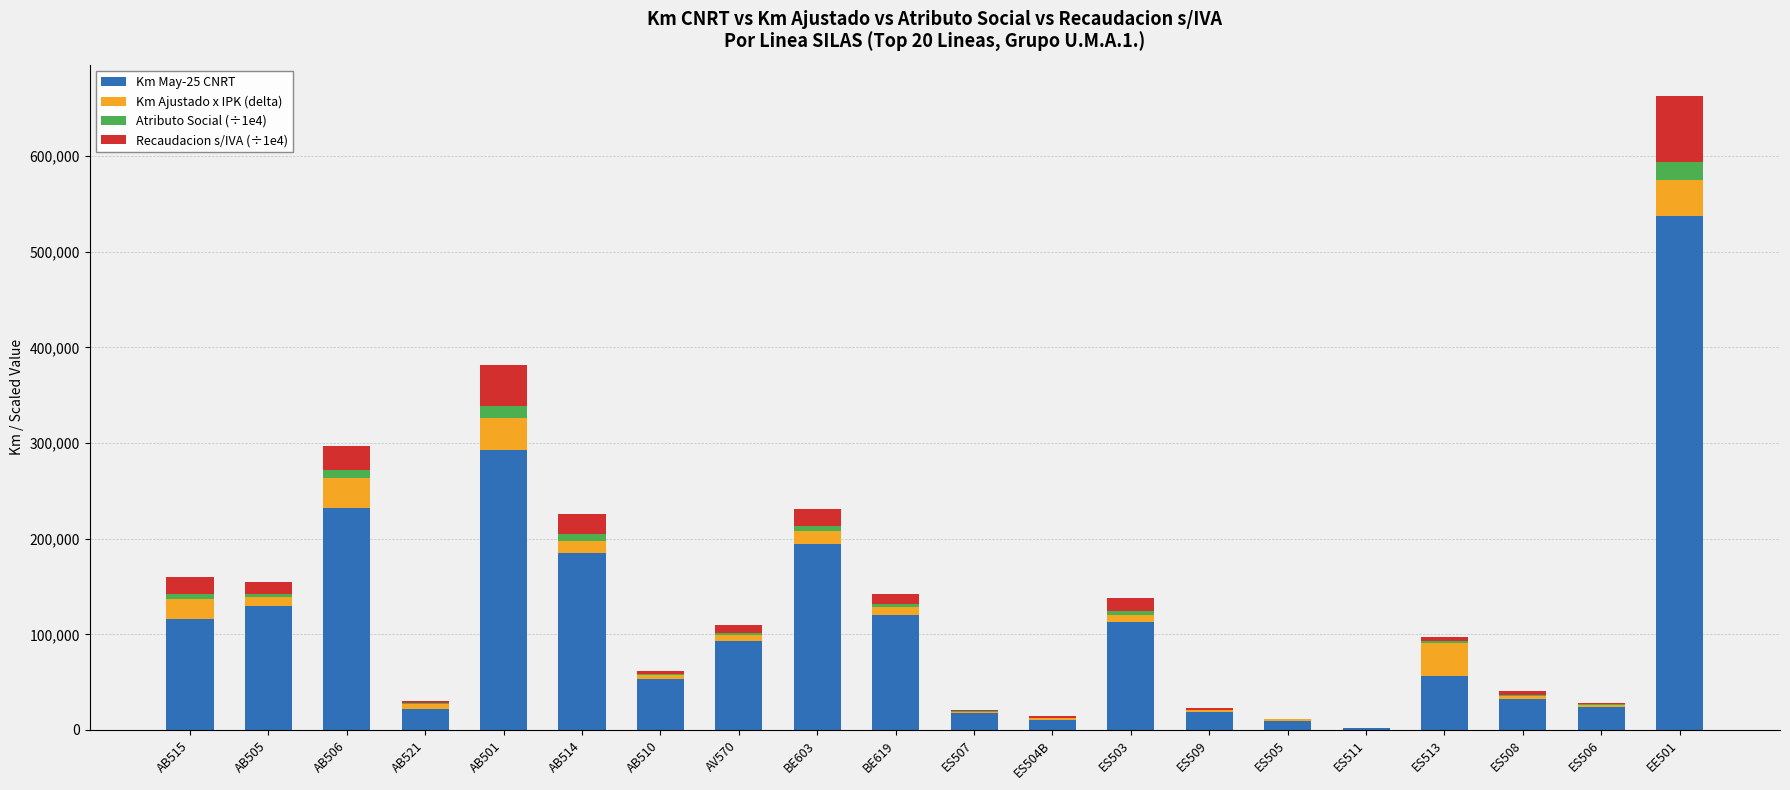

At which category is the sum across all series the highest?

EE501